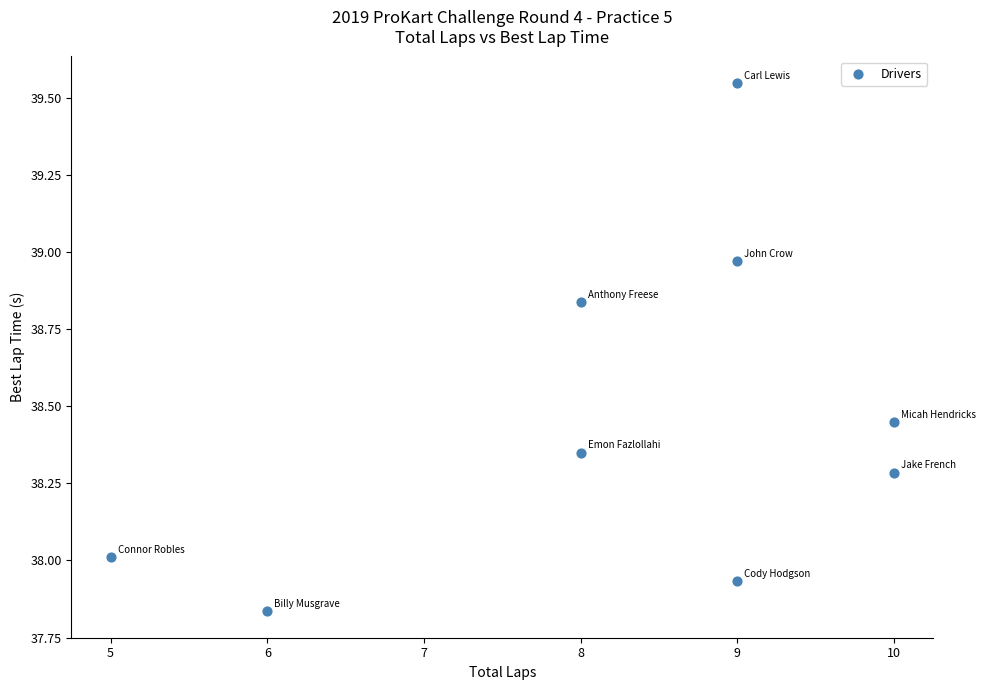

What is the average Y value?

38.5